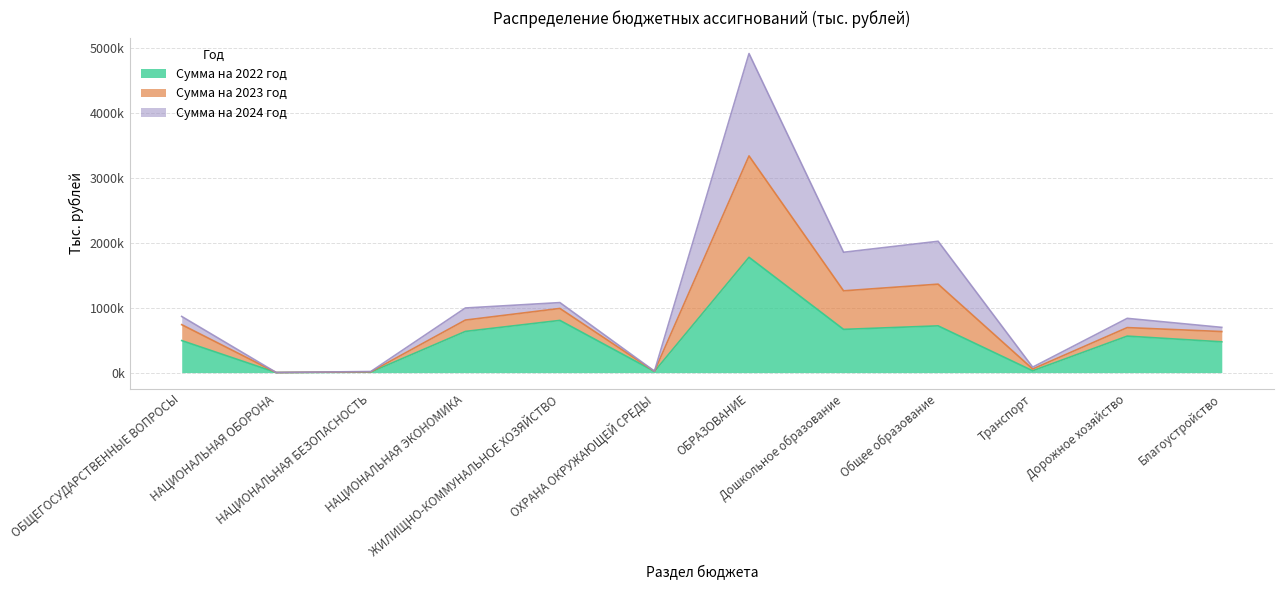

In Сумма на 2022 год, how many points are higher than both neighbors (excluding endpoints)?

4